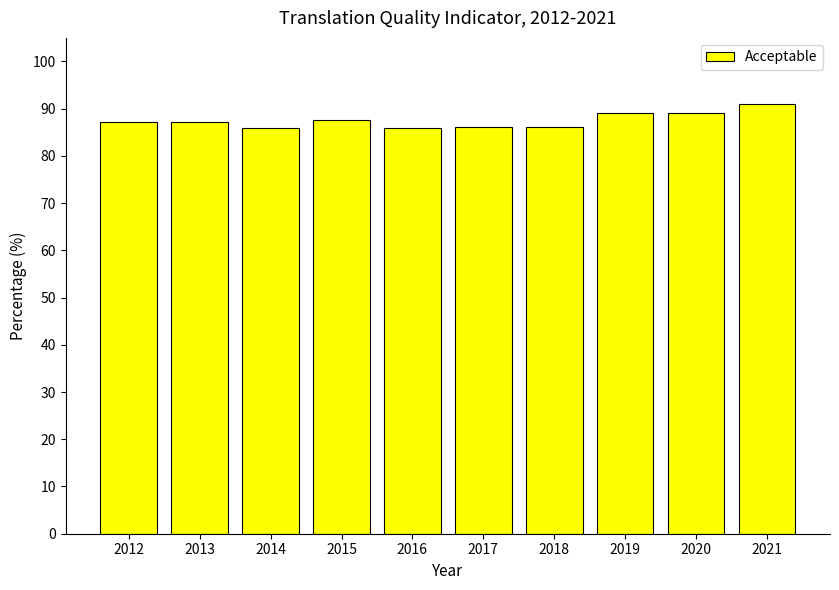

What is the ratio of the value at 2015 to the value at 2018?

1.0